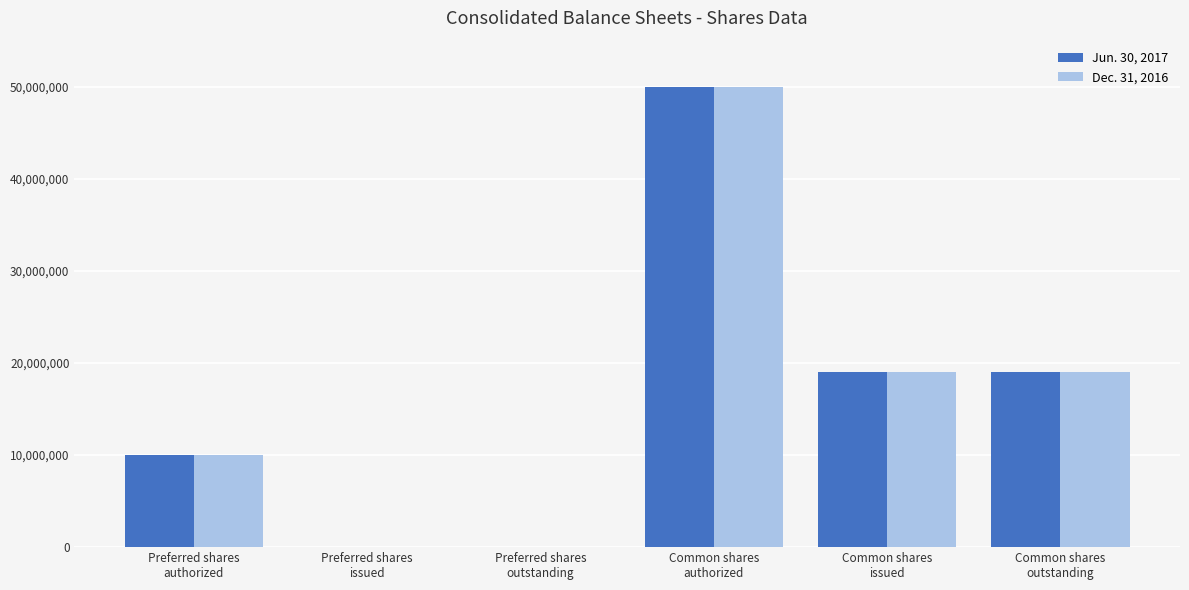

What is the average value of the Dec. 31, 2016 series?

16347739